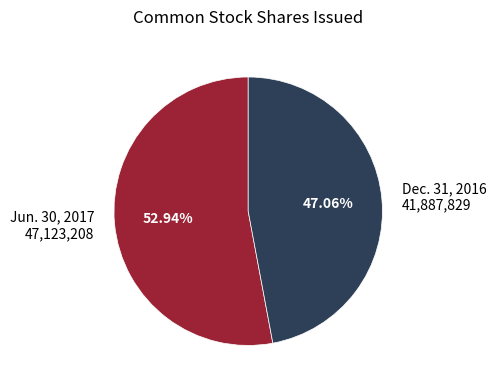

What is the ratio of the value at Jun. 30, 2017 47,123,208 to the value at Dec. 31, 2016 41,887,829?

1.1